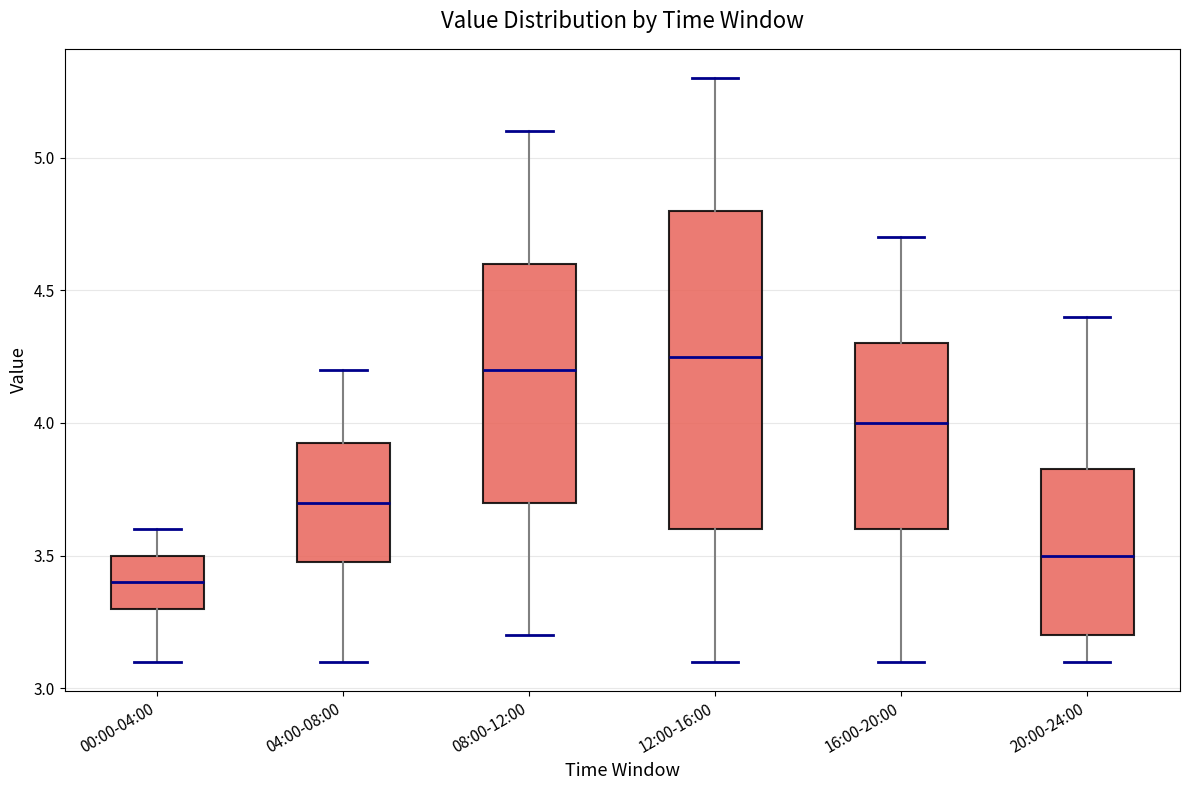

Comparing the boxes themselves (not the whiskers), which one is the tallest?

12:00-16:00